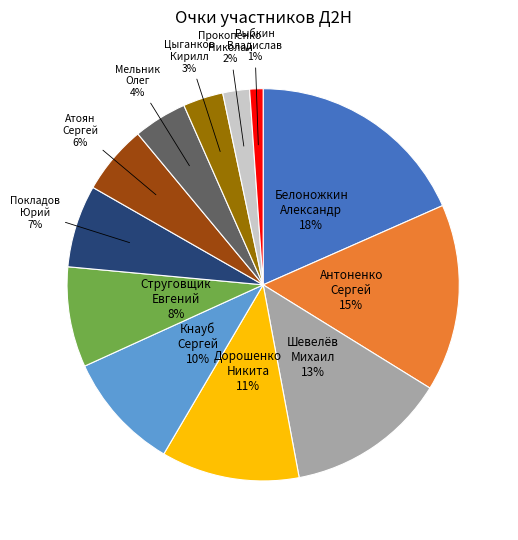

Does any single category account for the majority?

No